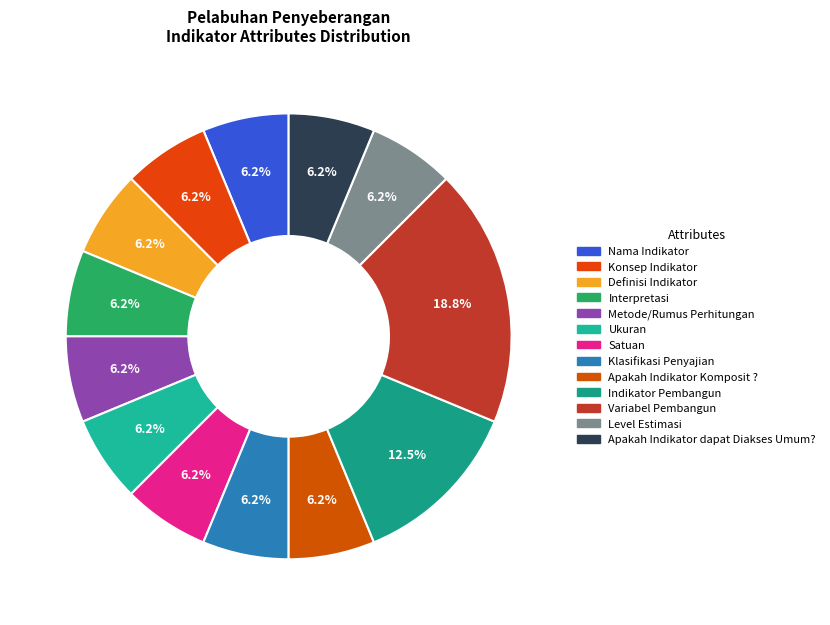

The Variabel Pembangun slice represents 32% of the pie. True or false?

False